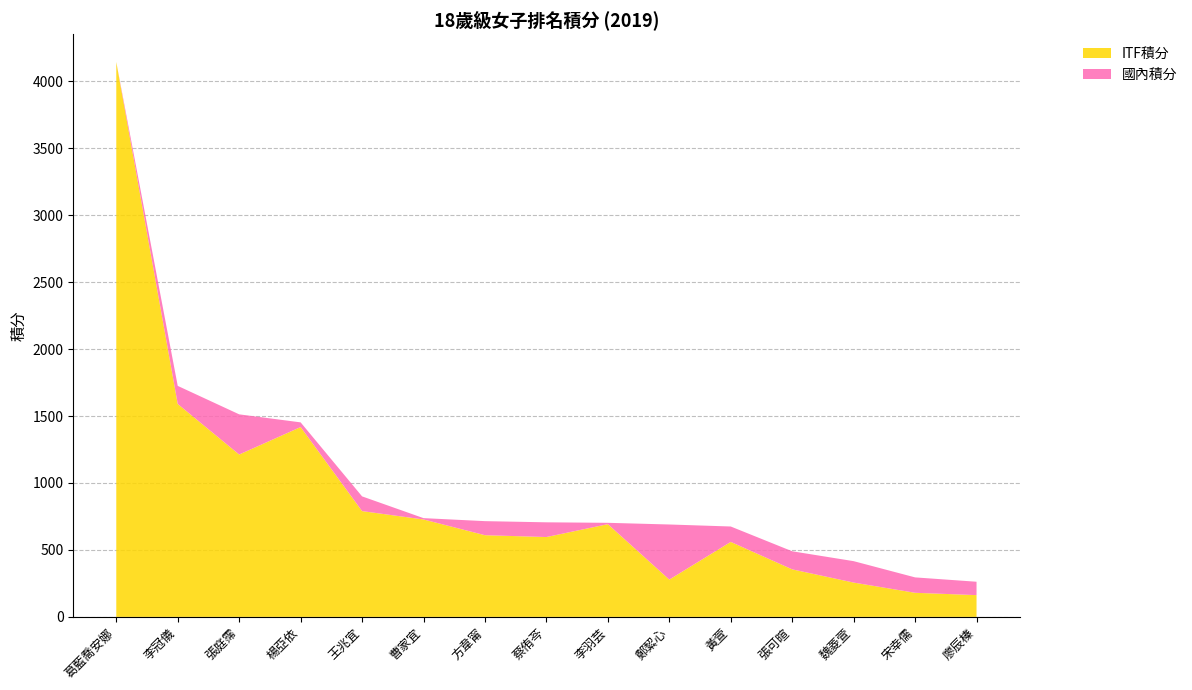

Reading right to left, list all the values displayed in this chart.

國內積分: 廖辰榛=100.0	宋幸儒=115.0	魏菱萱=160.0	張可暄=135.0	黃萱=115.0	鄭絜心=411.2	李羽芸=10.0	蔡侑芩=110.0	方韋甯=105.0	曹家宜=10.0	王兆宜=110.0	楊亞依=35.0	張庭霈=300.0	李冠儀=135.0	葛藍喬安娜=0.0
ITF積分: 廖辰榛=162.5	宋幸儒=180.0	魏菱萱=256.2	張可暄=355.0	黃萱=560.0	鄭絜心=278.8	李羽芸=692.5	蔡侑芩=596.2	方韋甯=610.0	曹家宜=727.5	王兆宜=790.0	楊亞依=1417.5	張庭霈=1212.5	李冠儀=1590.0	葛藍喬安娜=4143.8